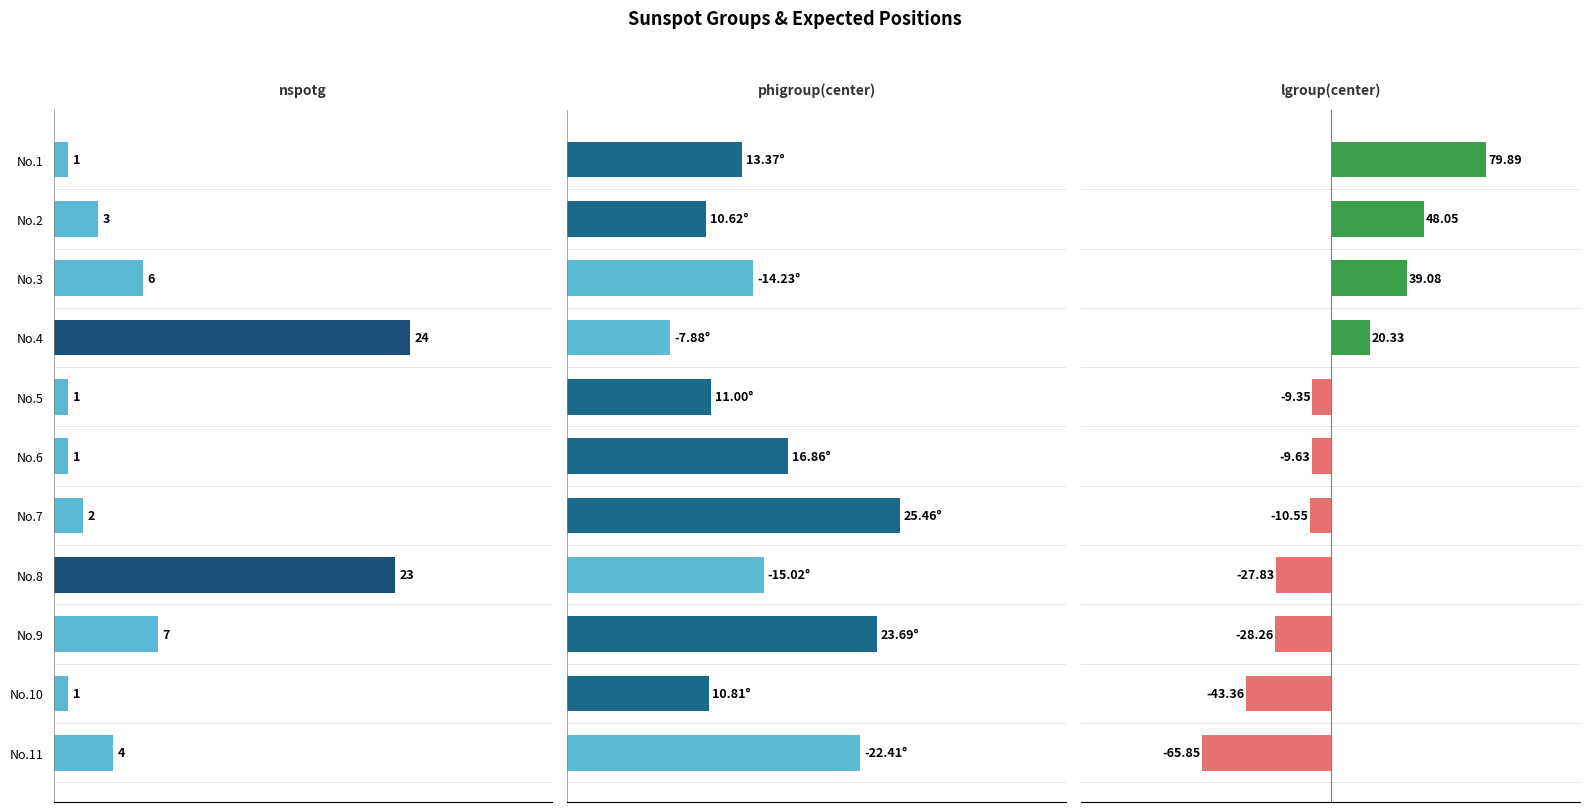

What is the label of the 2nd bar from the right?

9